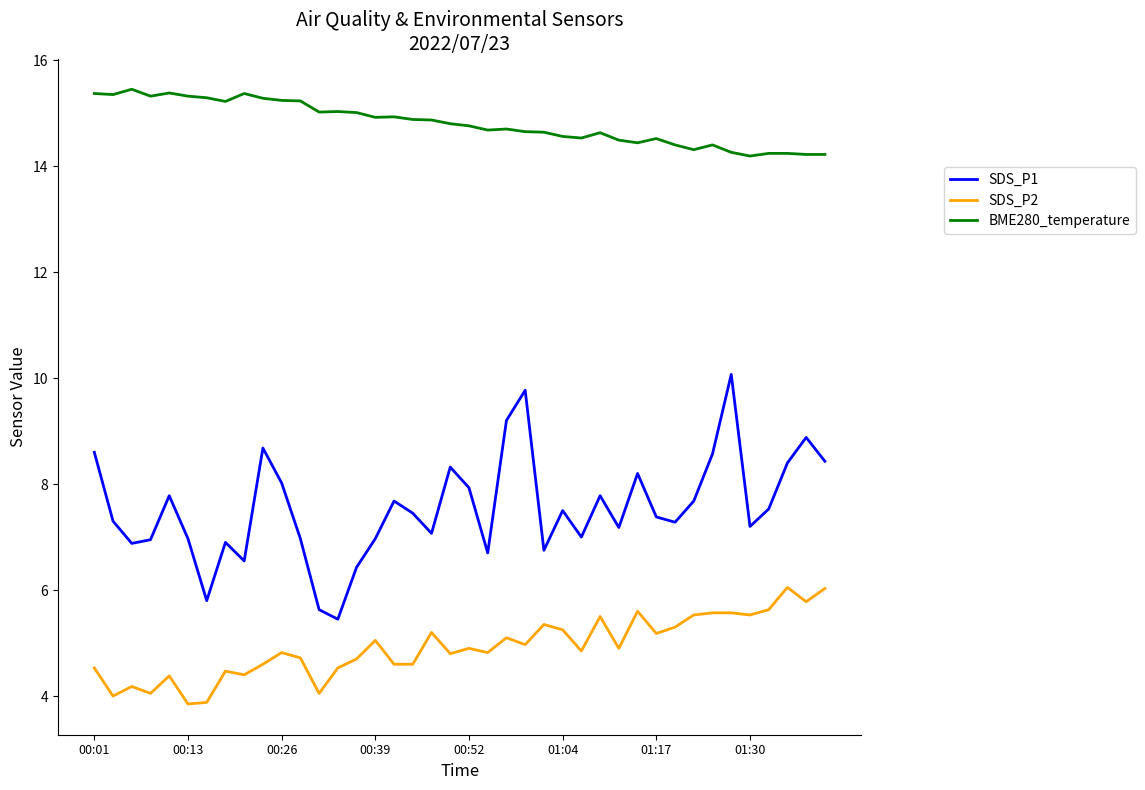

Which series has the largest total across all categories?

BME280_temperature